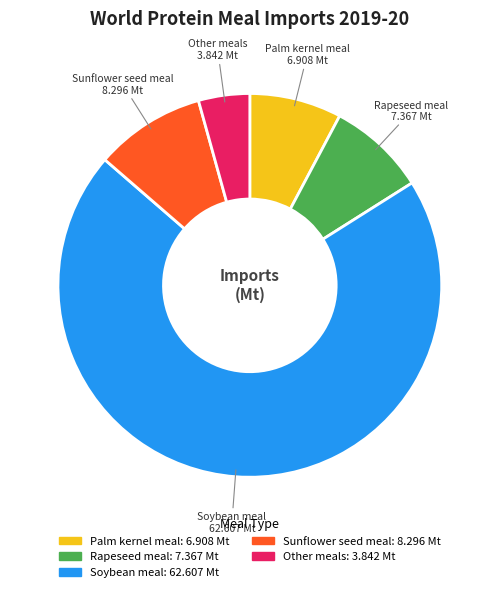

True or false: Palm kernel meal accounts for 8% of the total.

True